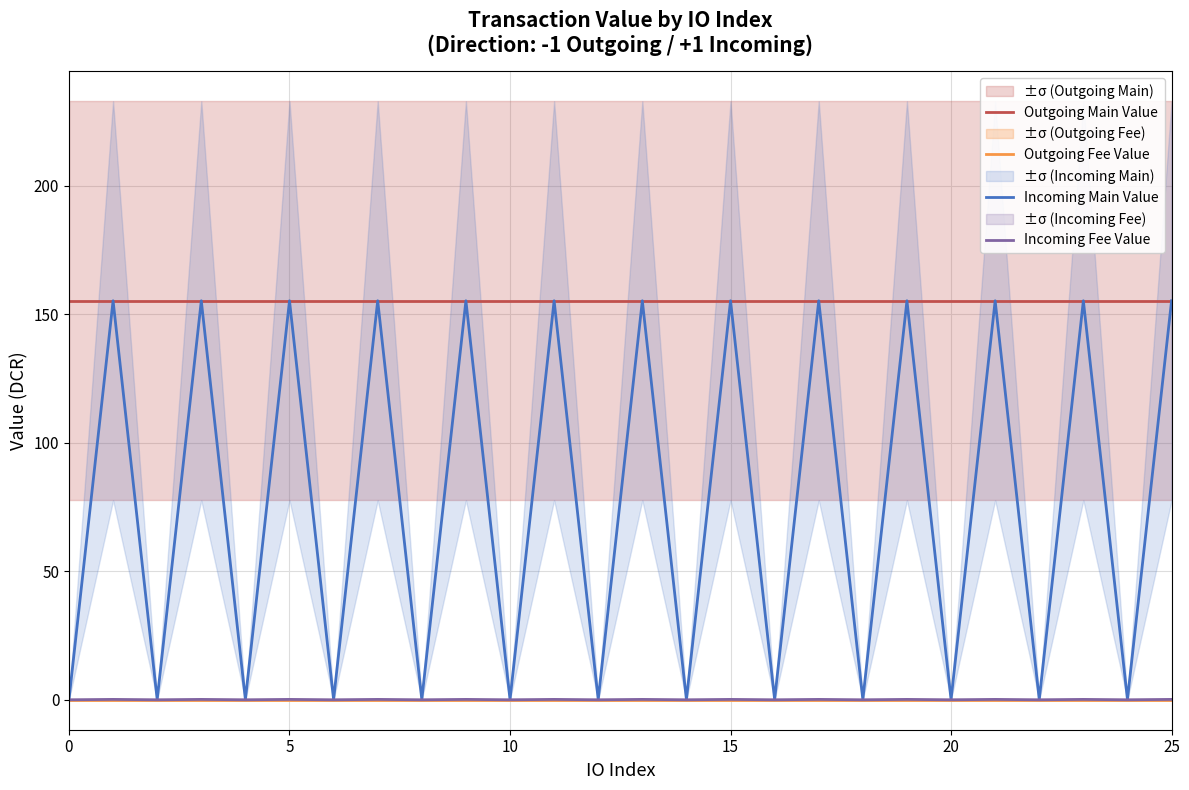

The Outgoing Fee Value series shows 0.1 at 0. True or false?

True